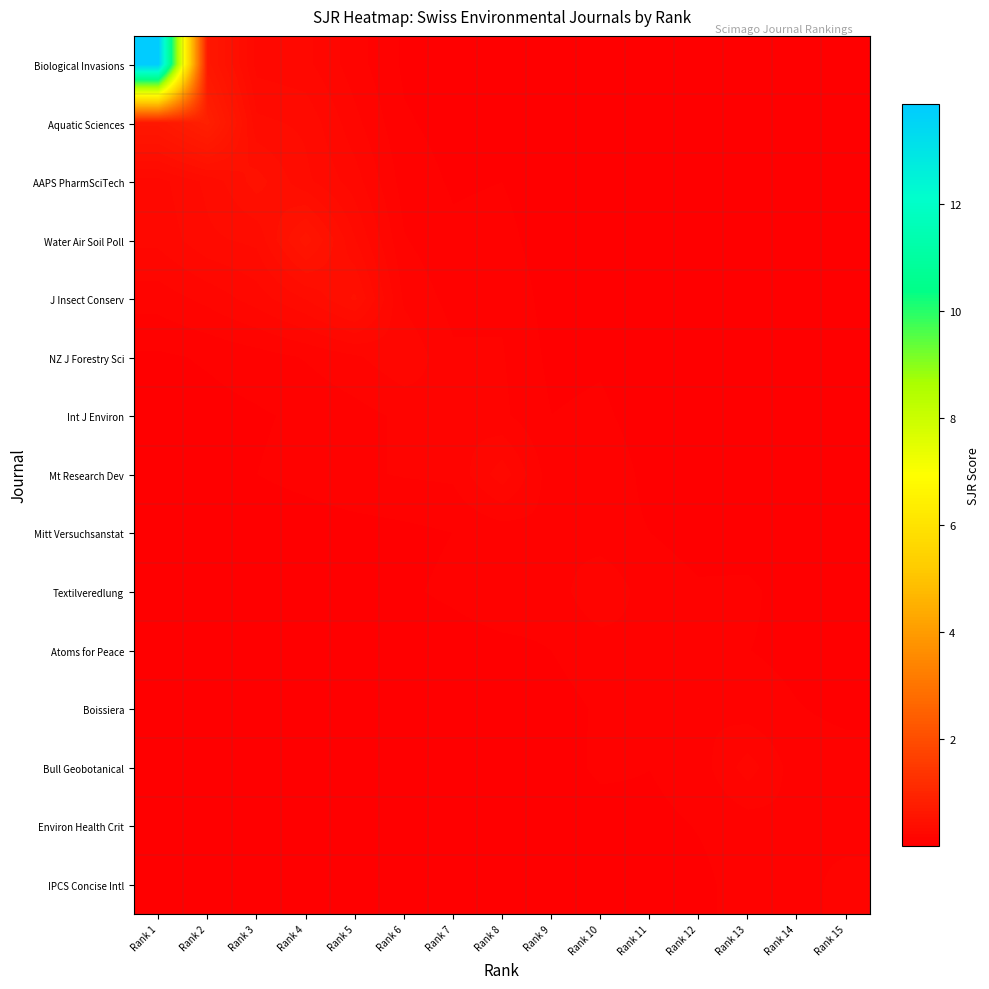

Rank the series by their maximum value, from highest to lowest.

Biological Invasions, Aquatic Sciences, Water Air Soil Poll, AAPS PharmSciTech, J Insect Conserv, Mt Research Dev, NZ J Forestry Sci, Bull Geobotanical, Int J Environ, Textilveredlung, IPCS Concise Intl, Boissiera, Environ Health Crit, Atoms for Peace, Mitt Versuchsanstat